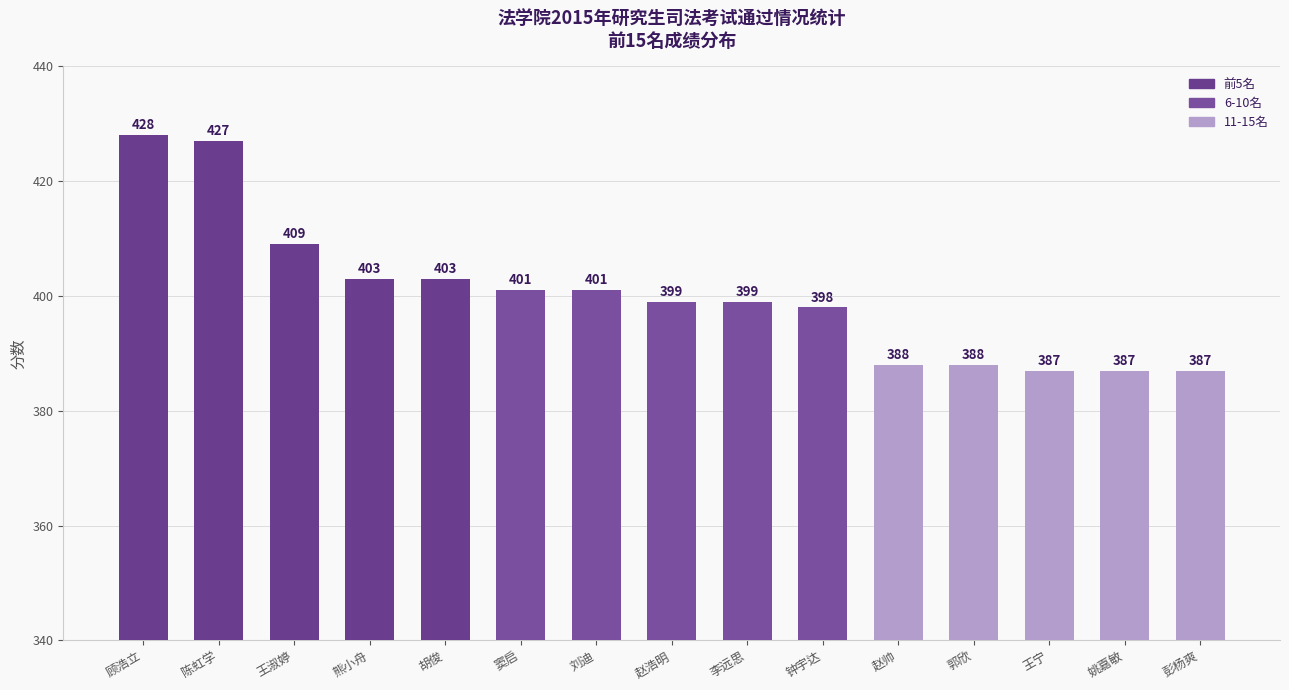

Count the number of data series in this chart.

1